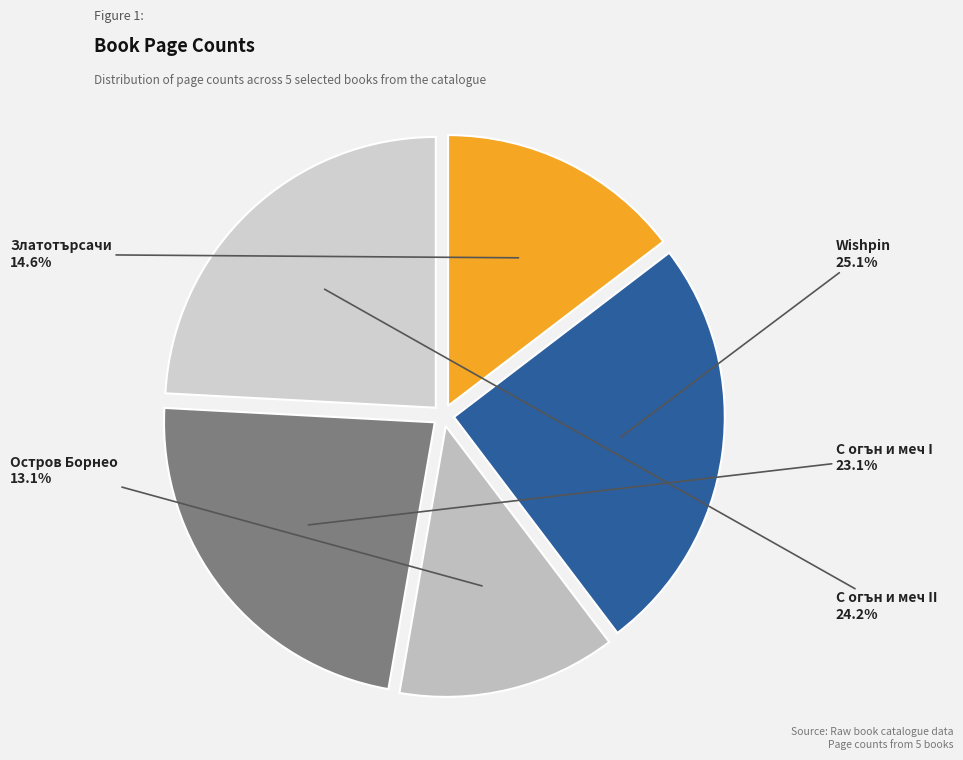

Rank the categories by value from lowest to highest.

Остров Борнео, Златотърсачи, С огън и меч I, С огън и меч II, Wishpin